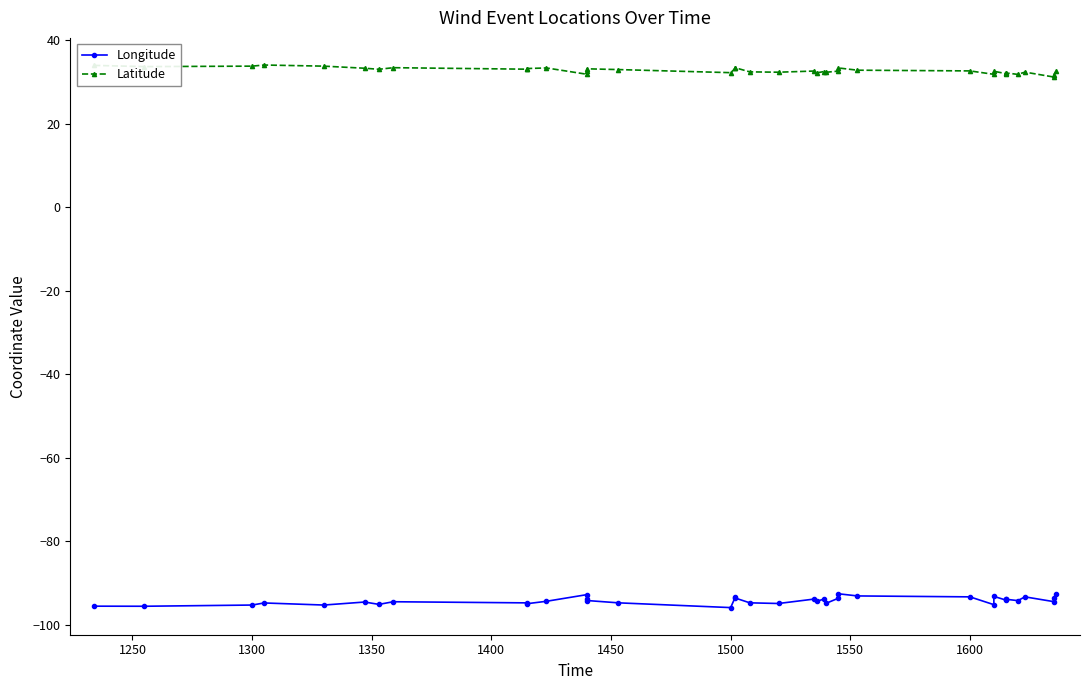

The value of Longitude at 1400 is -171.3. True or false?

False